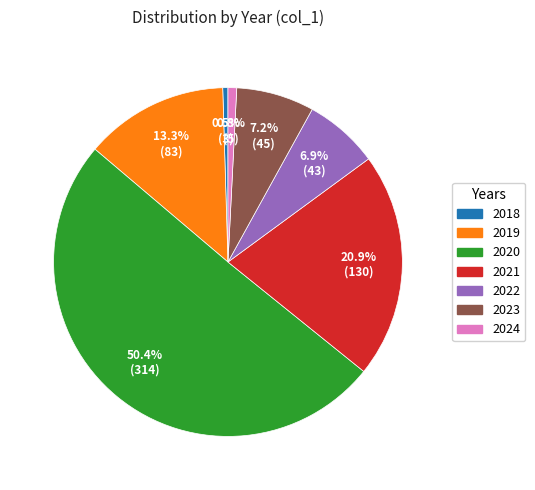

To the nearest percent, what is the difference between the 2022 and 2019 slice percentages?

6%